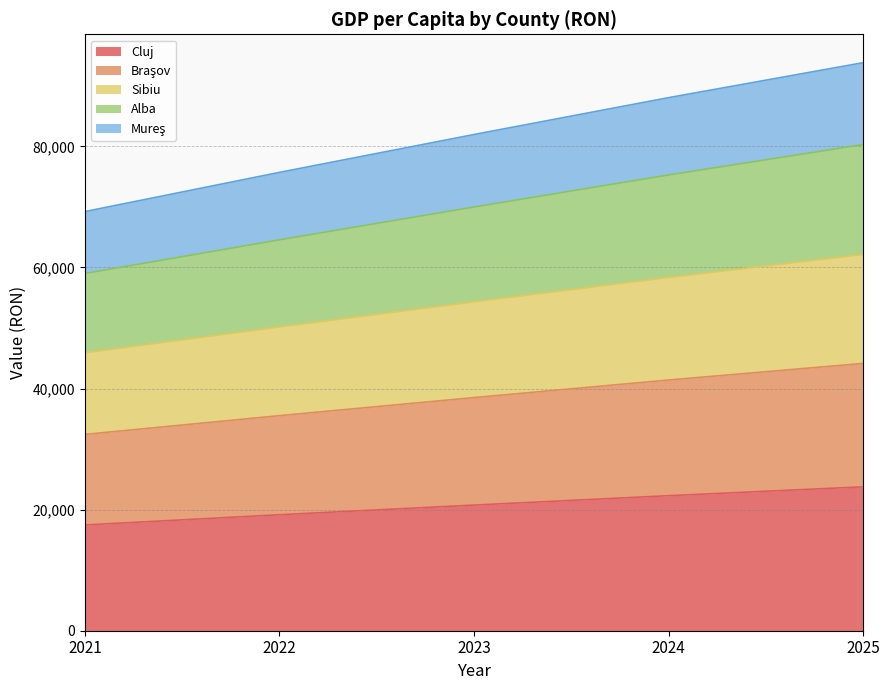

What are all the series names shown in the legend?

Cluj, Braşov, Sibiu, Alba, Mureş